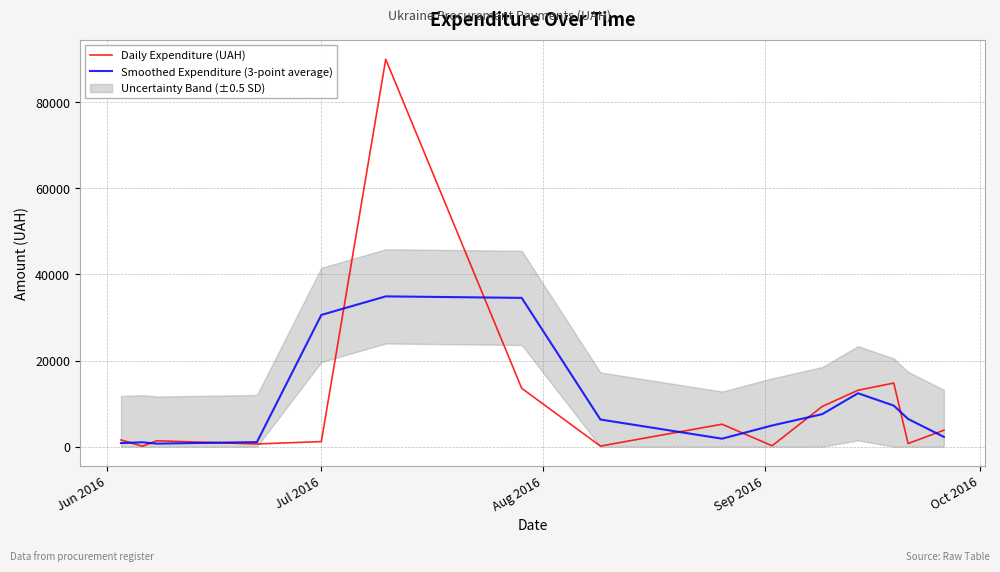

What is the minimum value for Daily Expenditure (UAH)?

108.0